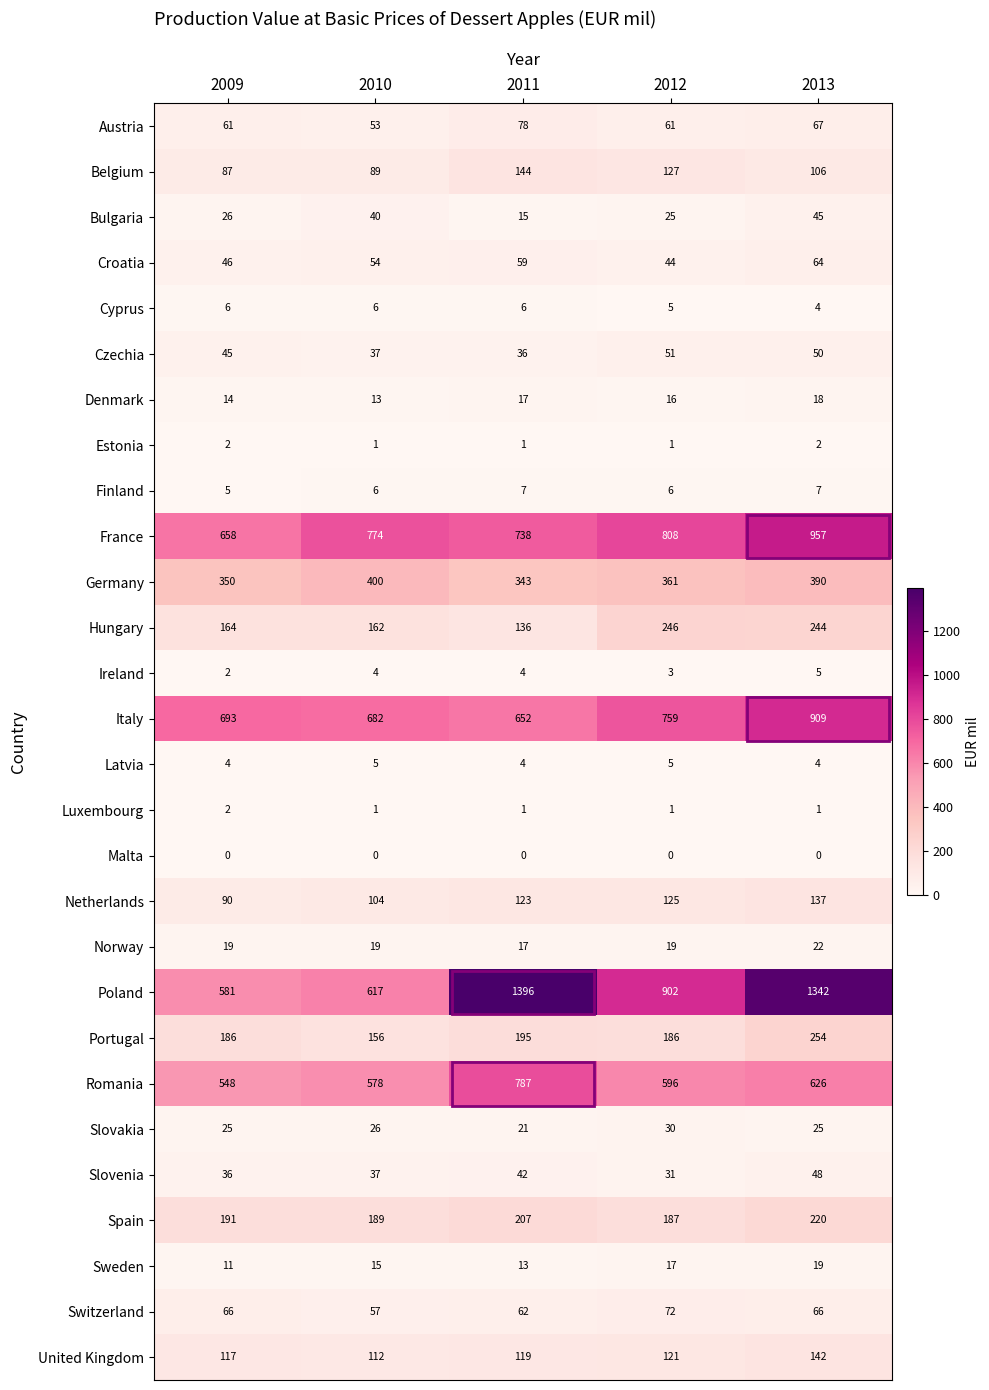

How many distinct data groups are displayed?

28